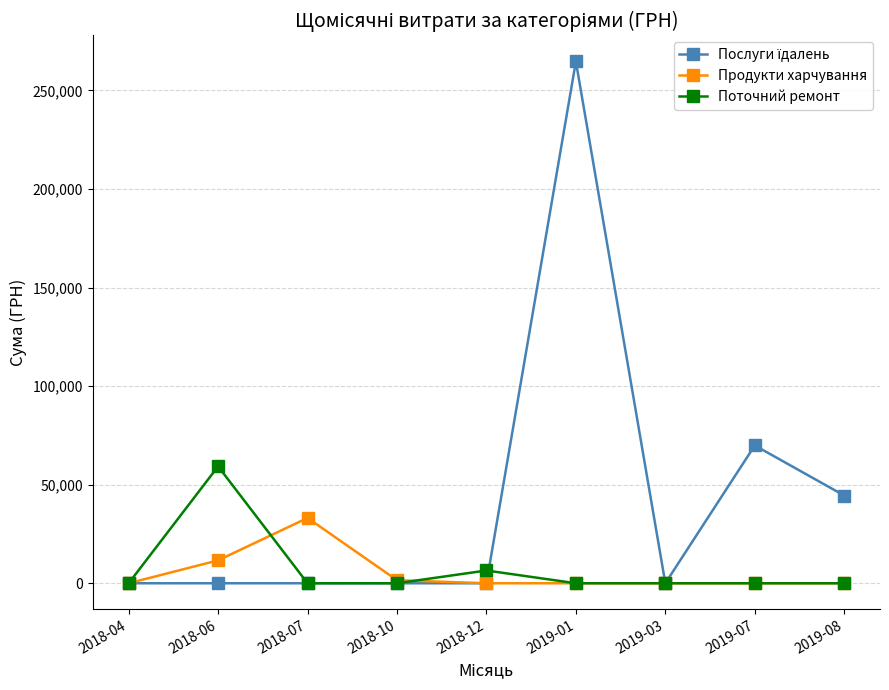

What is the spread (max minus min) of values at 2018-12?

6473.7